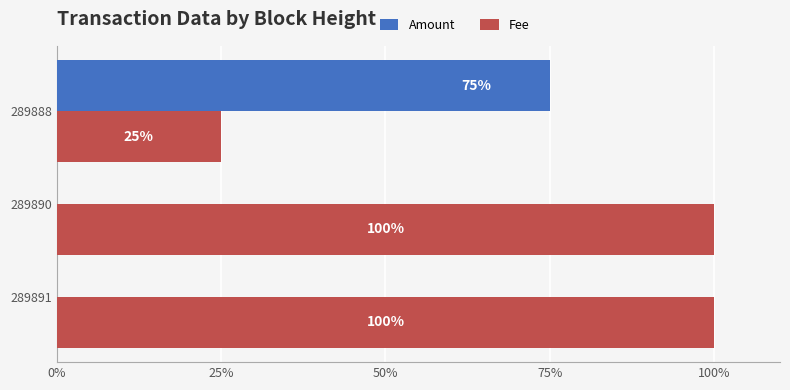

Is the value of Amount at 289890 greater than the value of Fee at 289890?

No